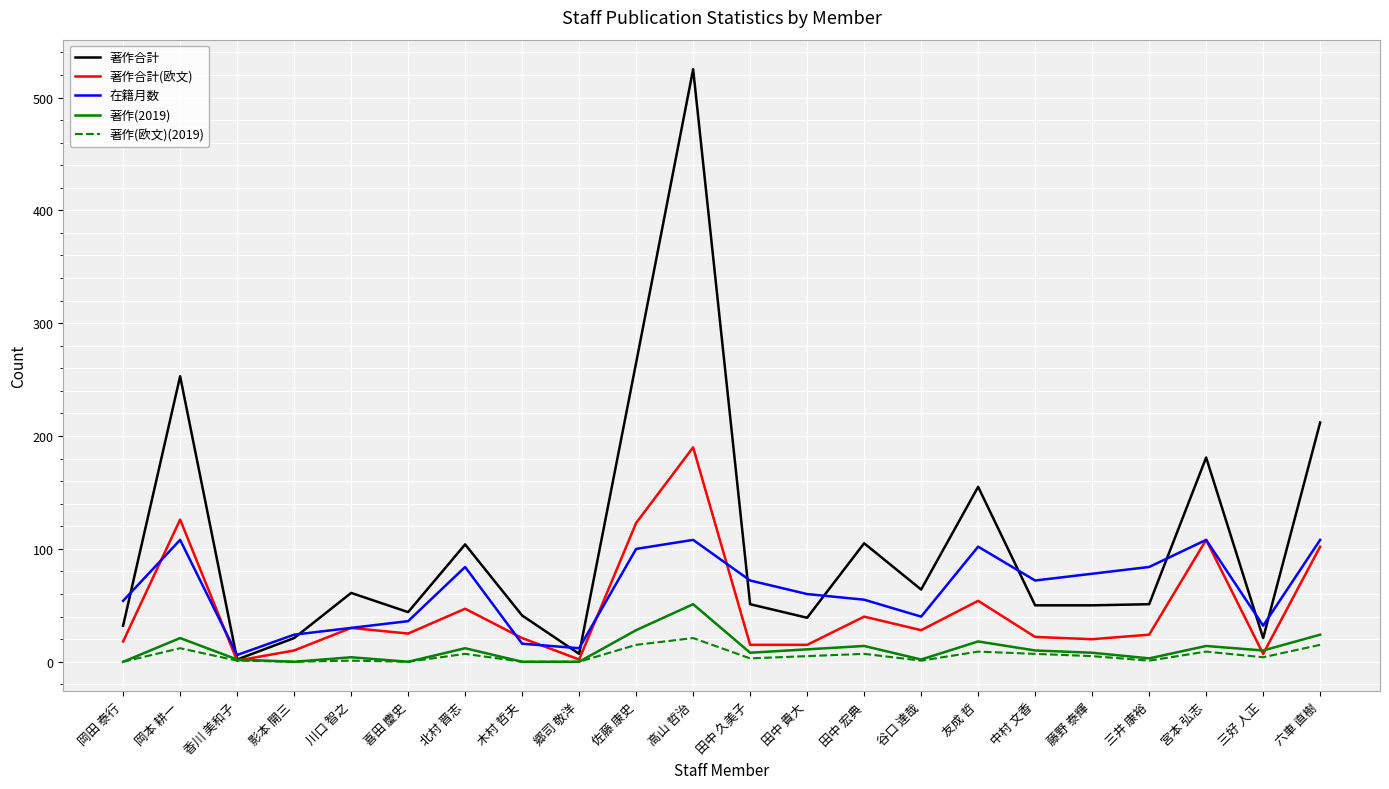

What is the maximum value shown in the chart?

525